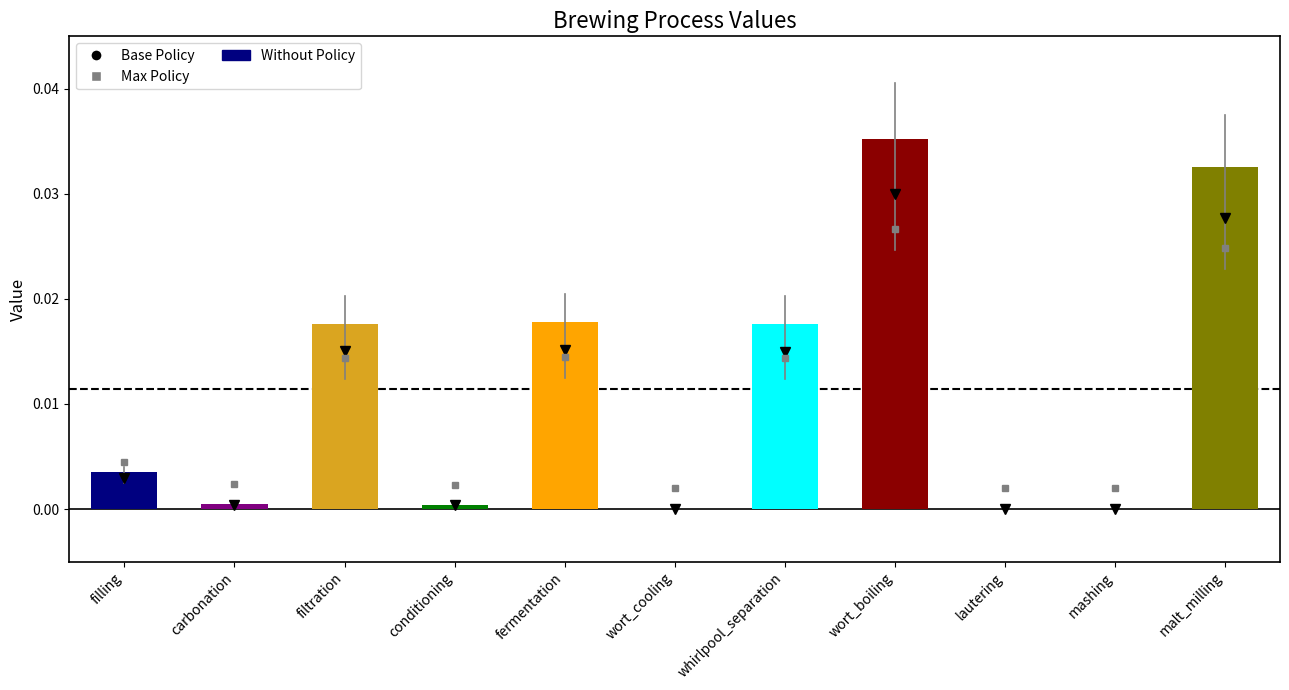

The chart shows a value of 0.0 at lautering. True or false?

True